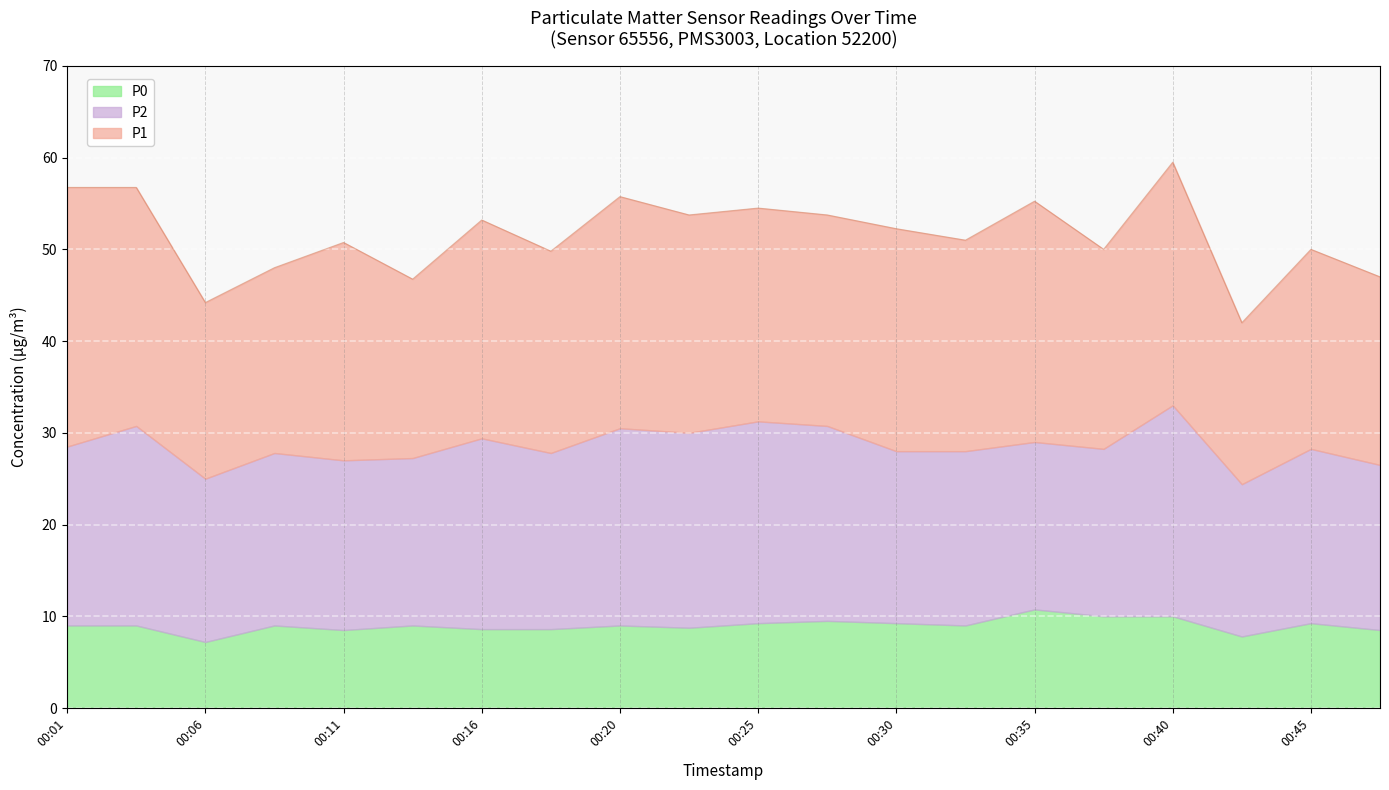

True or false: P0 and P2 intersect in this chart.

False